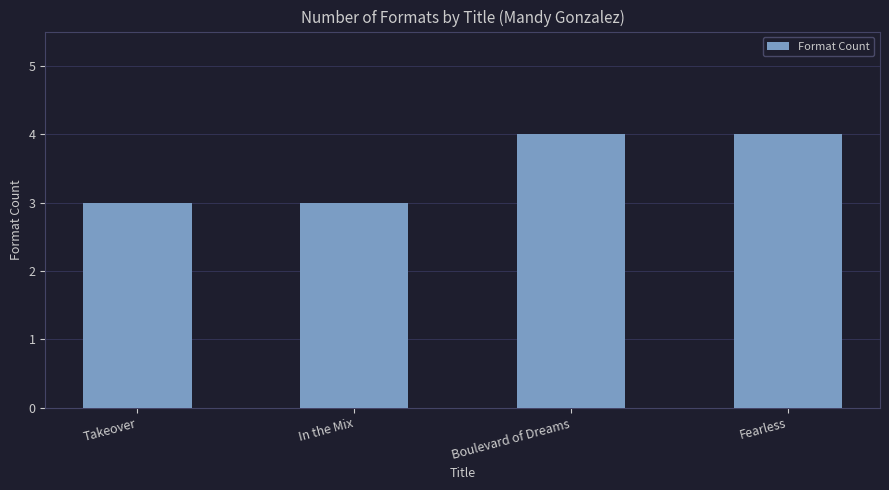

The chart shows a value of 6 at Boulevard of Dreams. True or false?

False